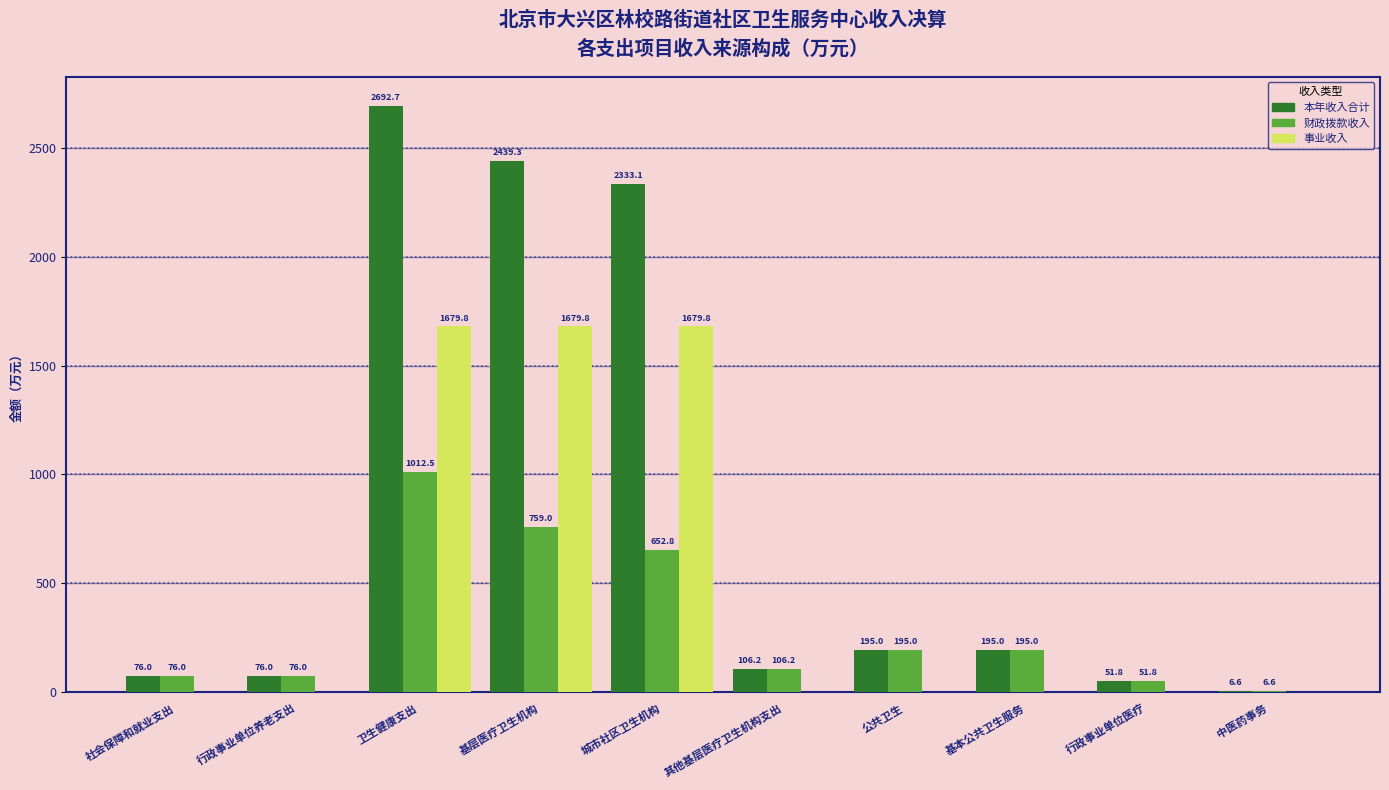

Reading right to left, extract all data points from this chart.

本年收入合计: 6.6	51.8	195.0	195.0	106.2	2333.1	2439.3	2692.7	76.0	76.0
财政拨款收入: 6.6	51.8	195.0	195.0	106.2	652.8	759.0	1012.5	76.0	76.0
事业收入: 0.0	0.0	0.0	0.0	0.0	1679.8	1679.8	1679.8	0.0	0.0